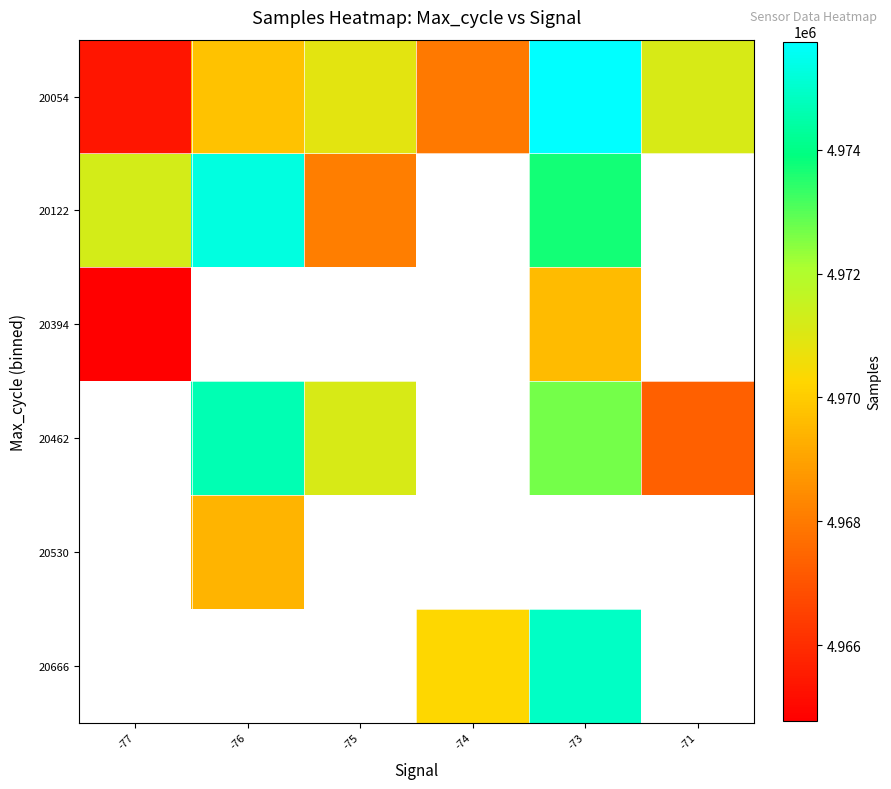

Between -73 and -71, which is larger?

-73